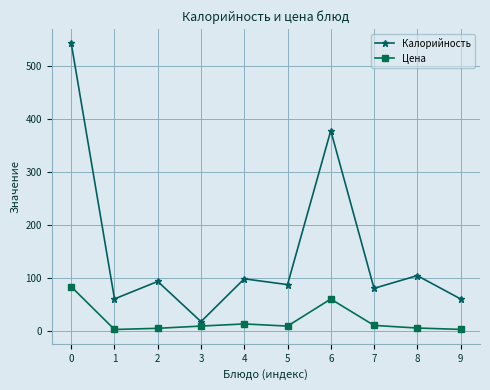

At how many categories does at least one series exceed 346?

2